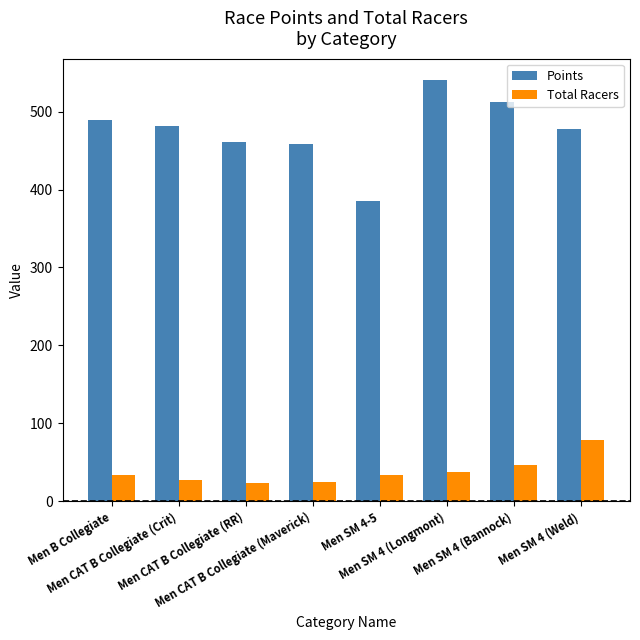

Which series has the largest range (max minus min)?

Points